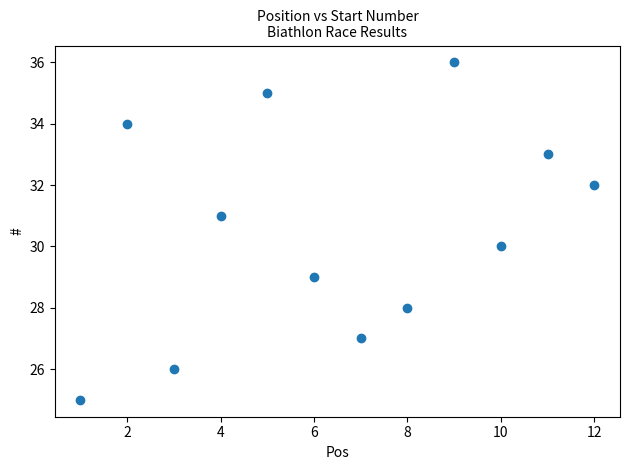

What is the average X value?

6